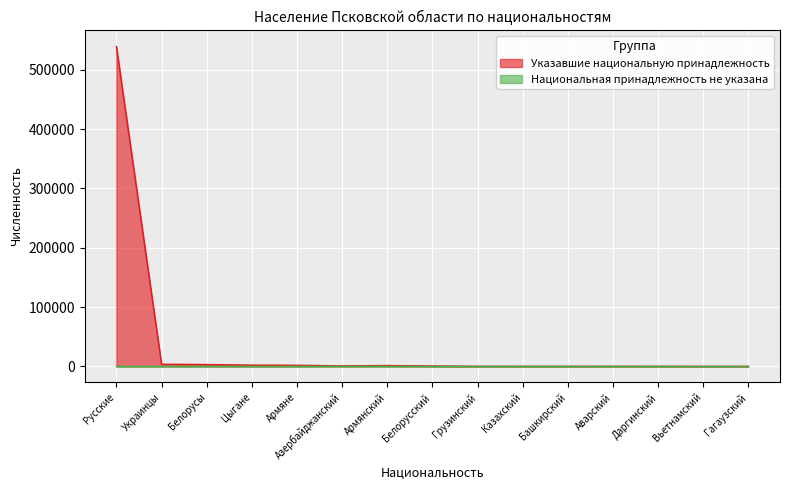

What are all the series names shown in the legend?

Указавшие национальную принадлежность, Национальная принадлежность не указана